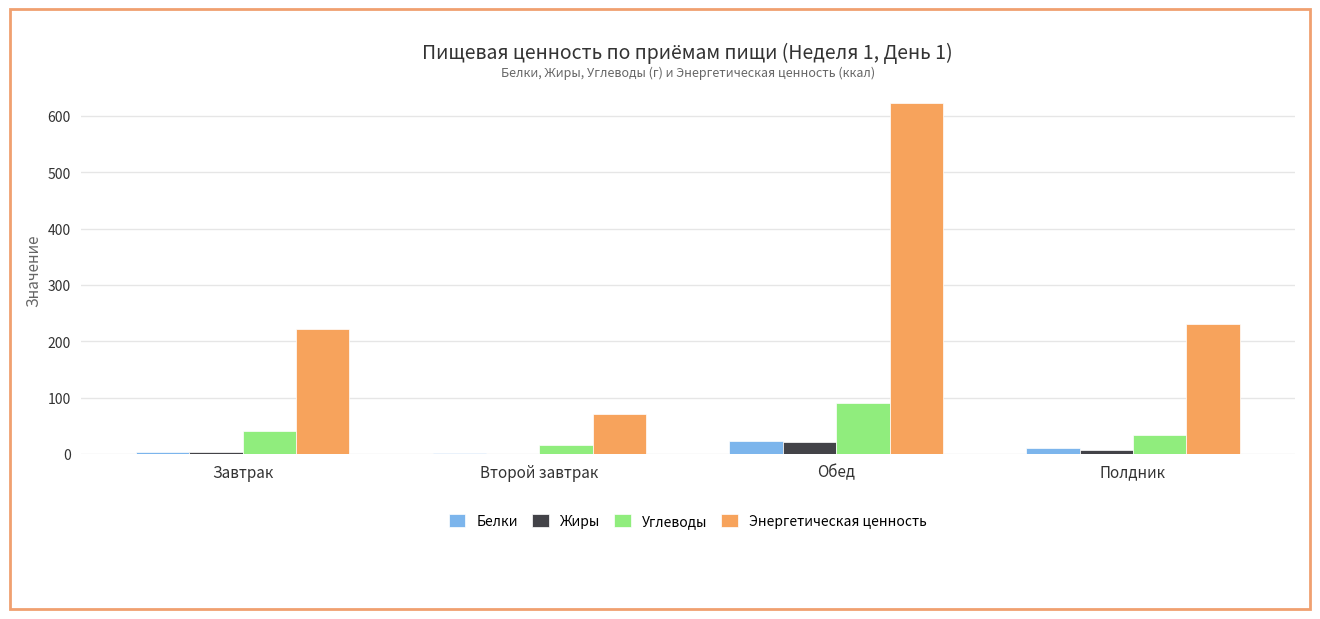

What value does the Углеводы series have at Обед?

89.6